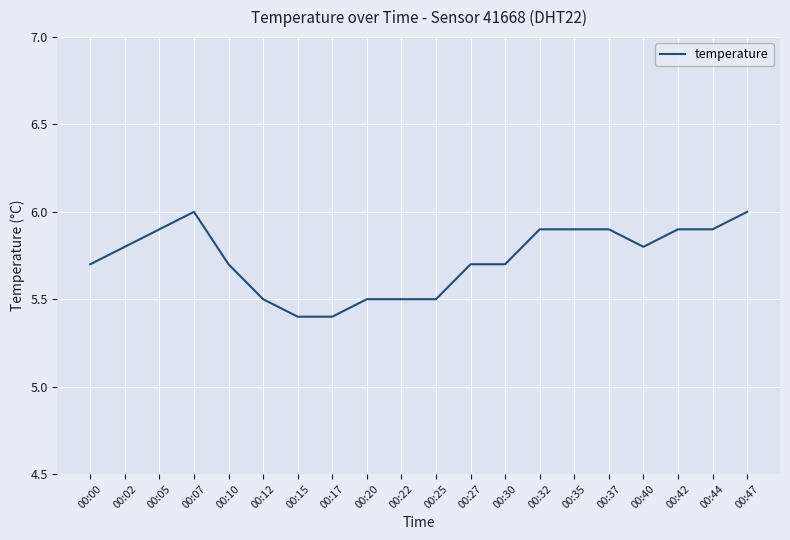

The chart shows a value of 2.2 at 00:32. True or false?

False